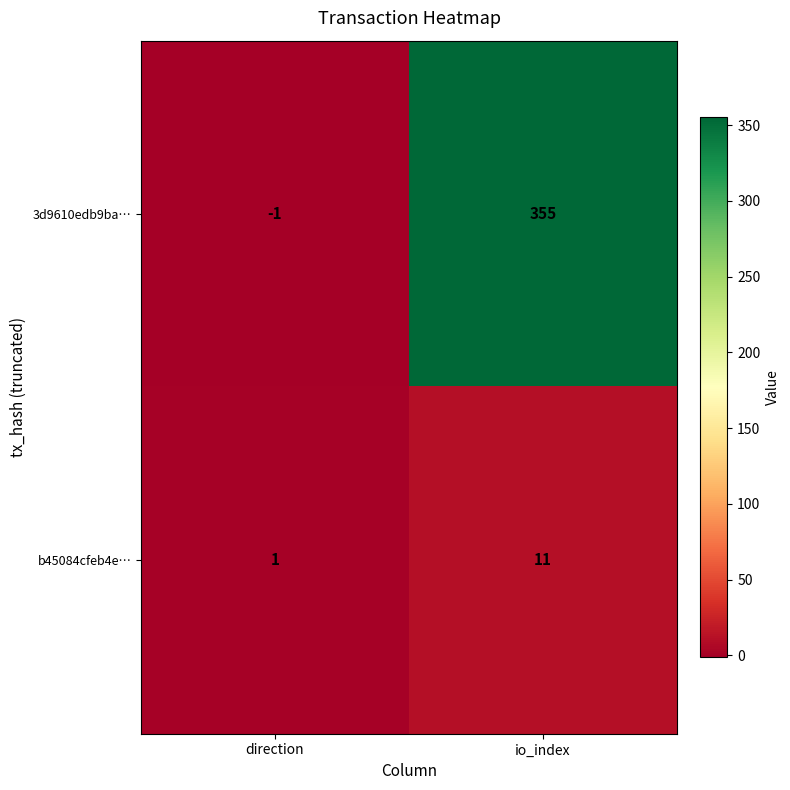

Between direction and io_index, which series saw the biggest shift?

3d9610edb9ba…